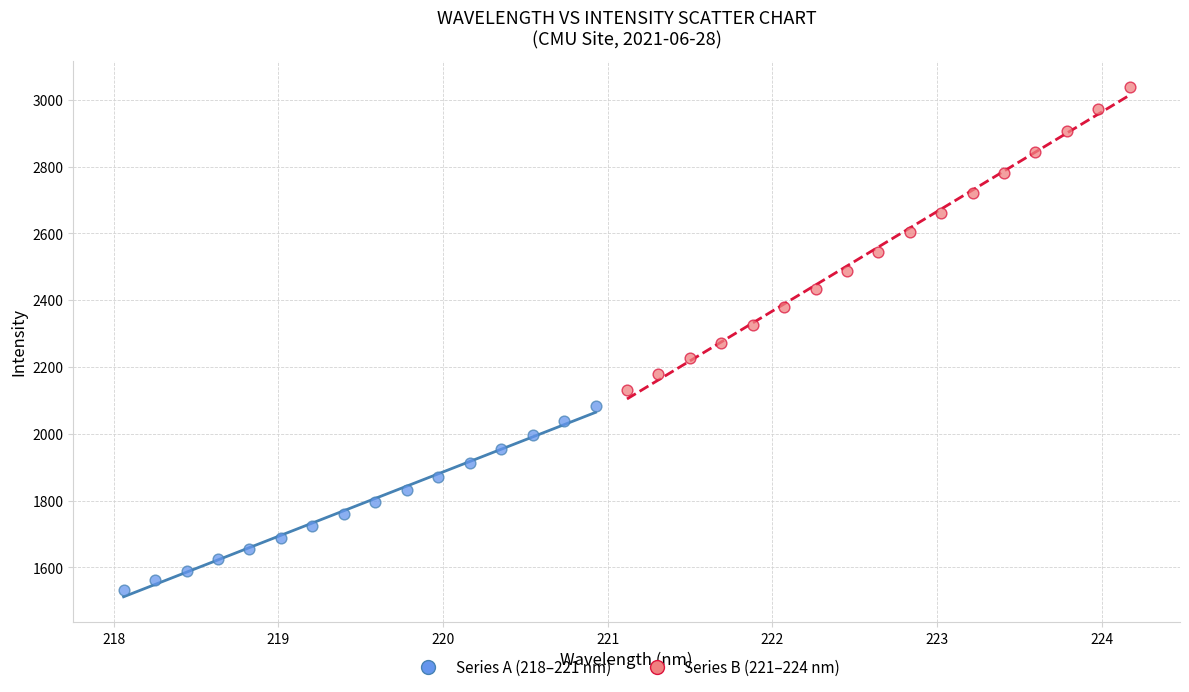

Which series has the largest Y range (max minus min)?

Series B (221–224 nm)